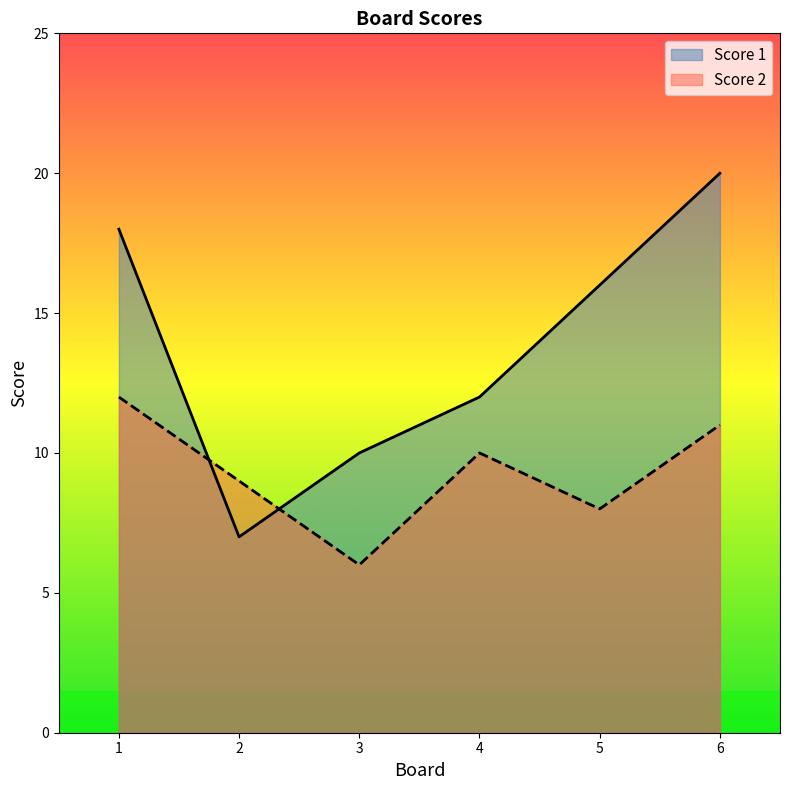

True or false: Score 1 and Score 2 cross at least once.

True